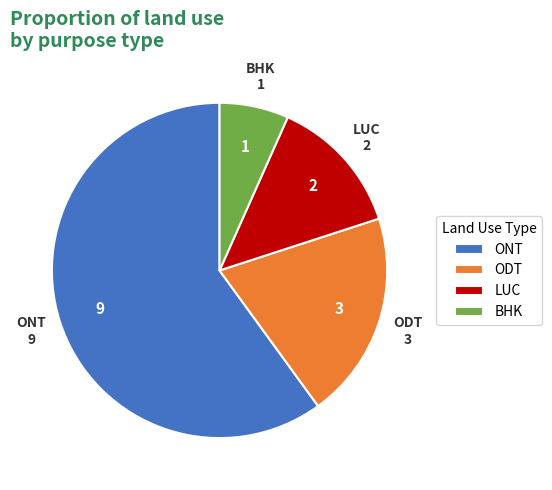

Rank the categories by value from highest to lowest.

ONT, ODT, LUC, BHK